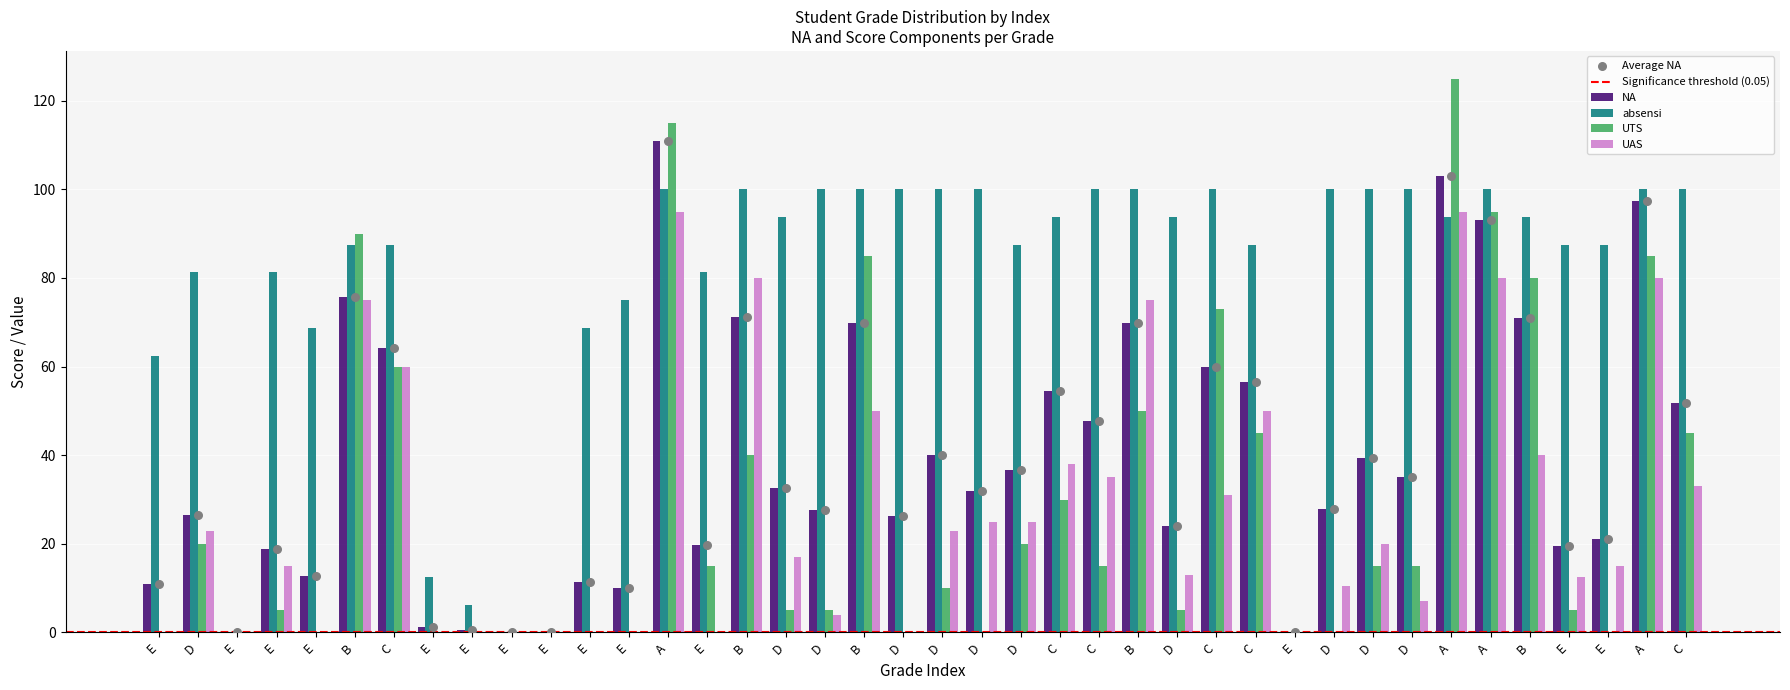

What is the total value across all series at C?

271.8